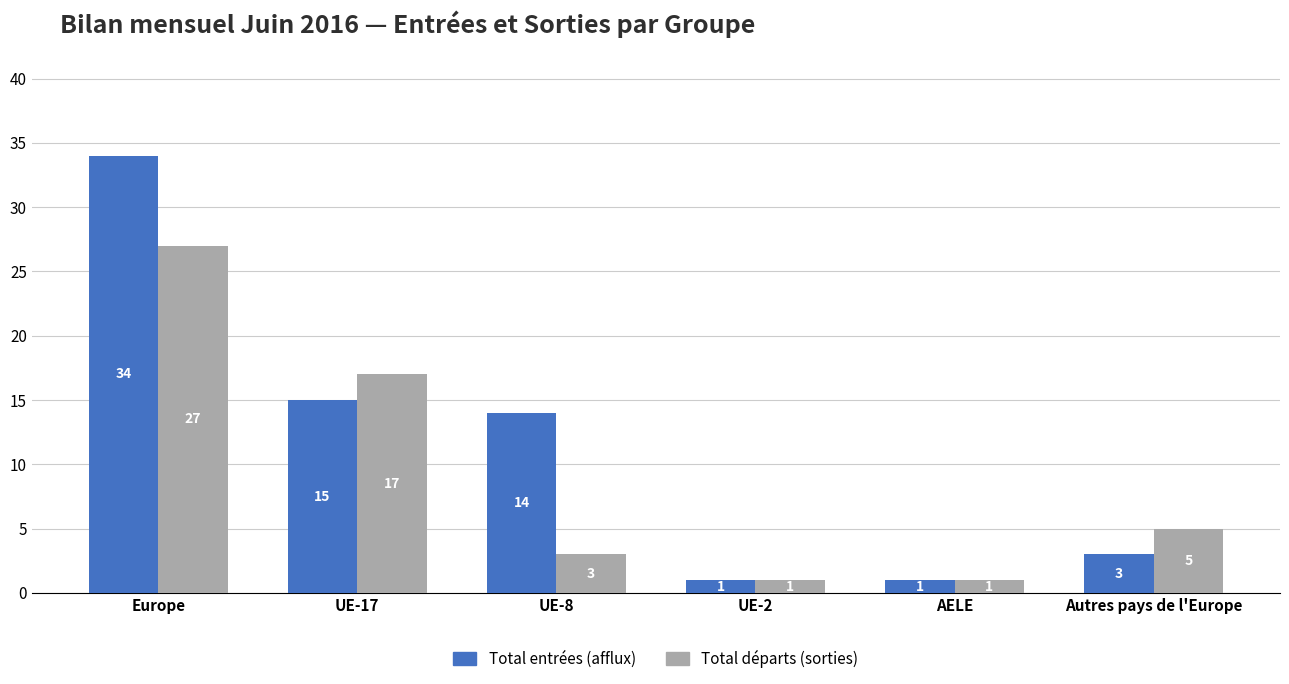

The Total départs (sorties) series shows 1 at UE-8. True or false?

False